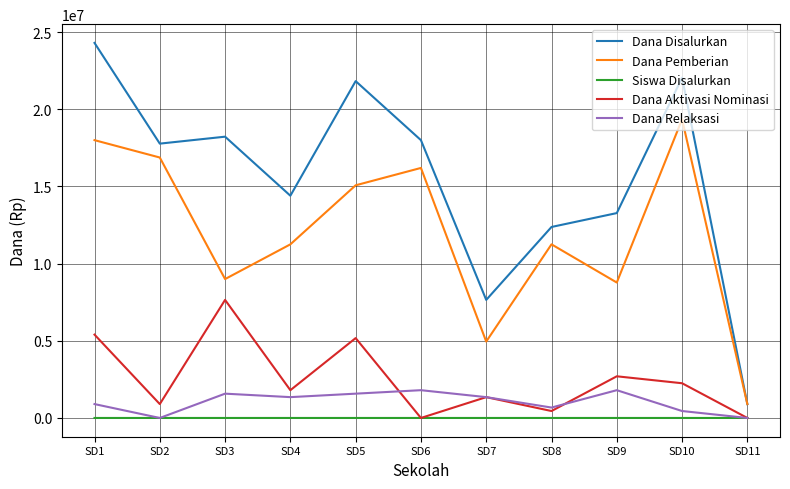

The value of Dana Pemberian at SD5 is 6335792. True or false?

False